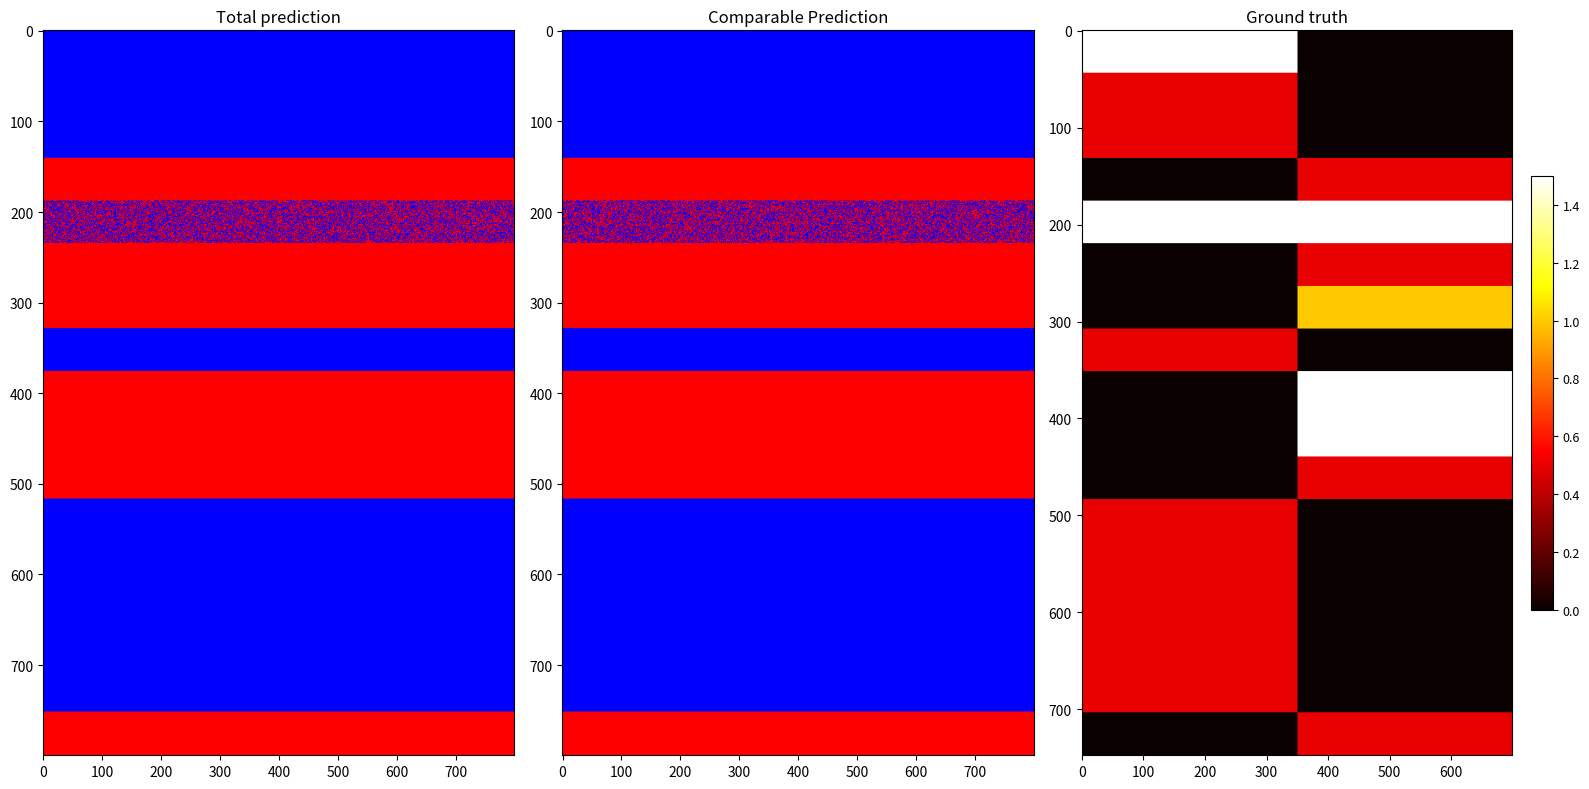

How many data points does each series have?

20